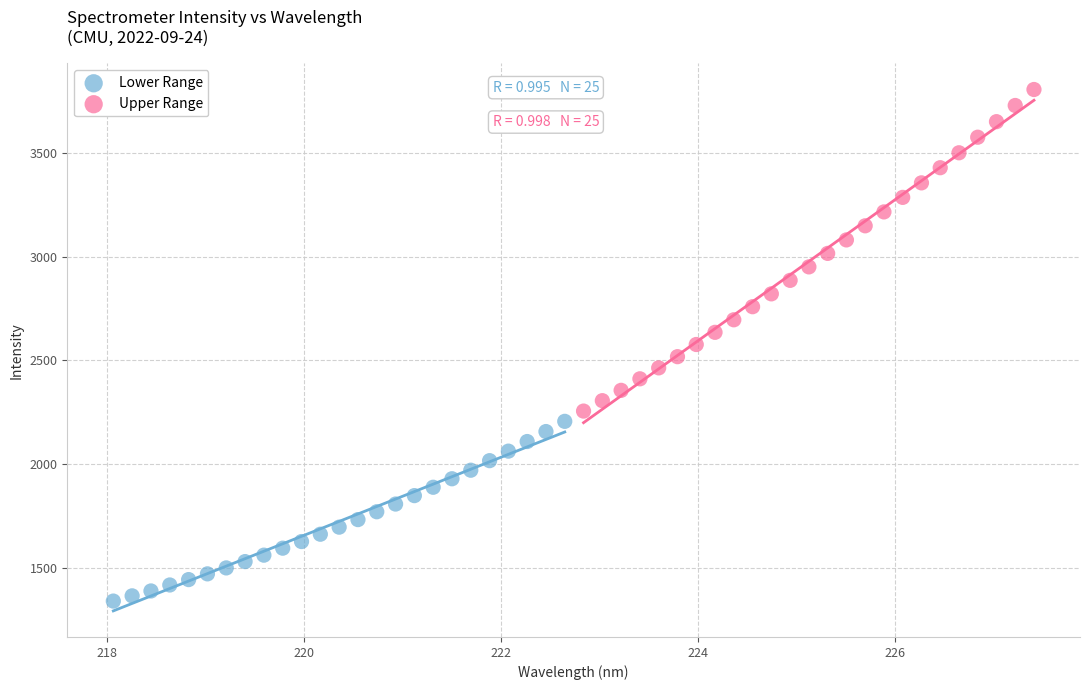

Which series contains the lowest Y value?

Lower Range